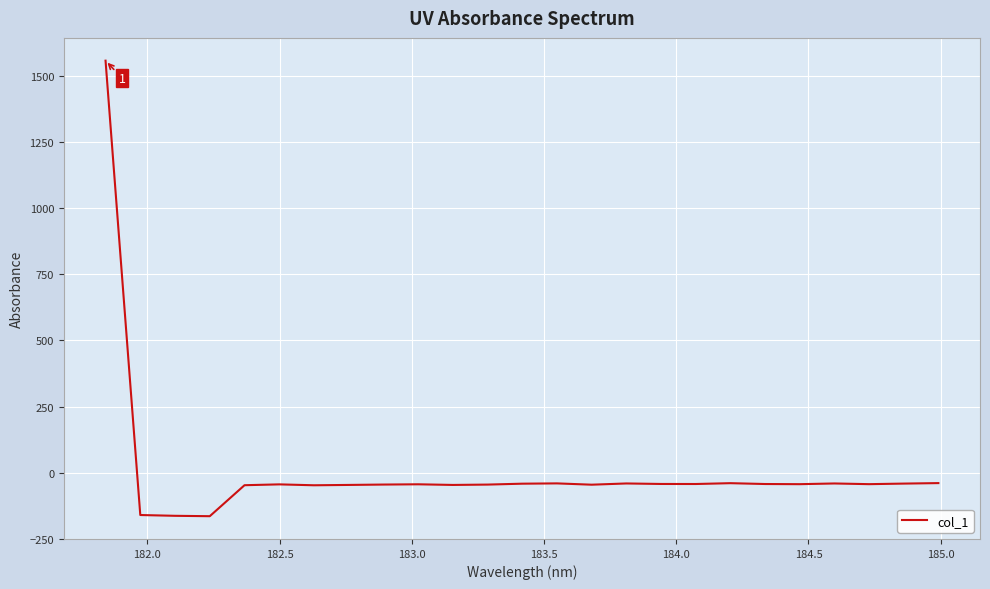

What is the difference between the maximum and minimum values?

1722.2